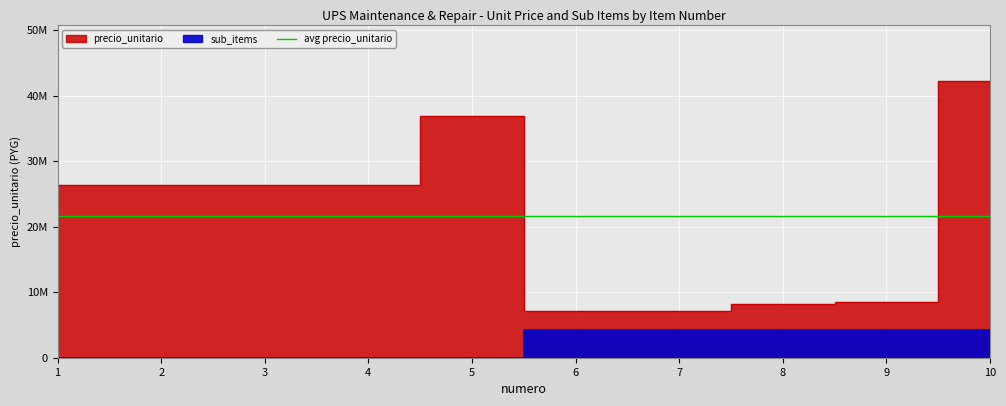

In precio_unitario, how many points are higher than both neighbors (excluding endpoints)?

1